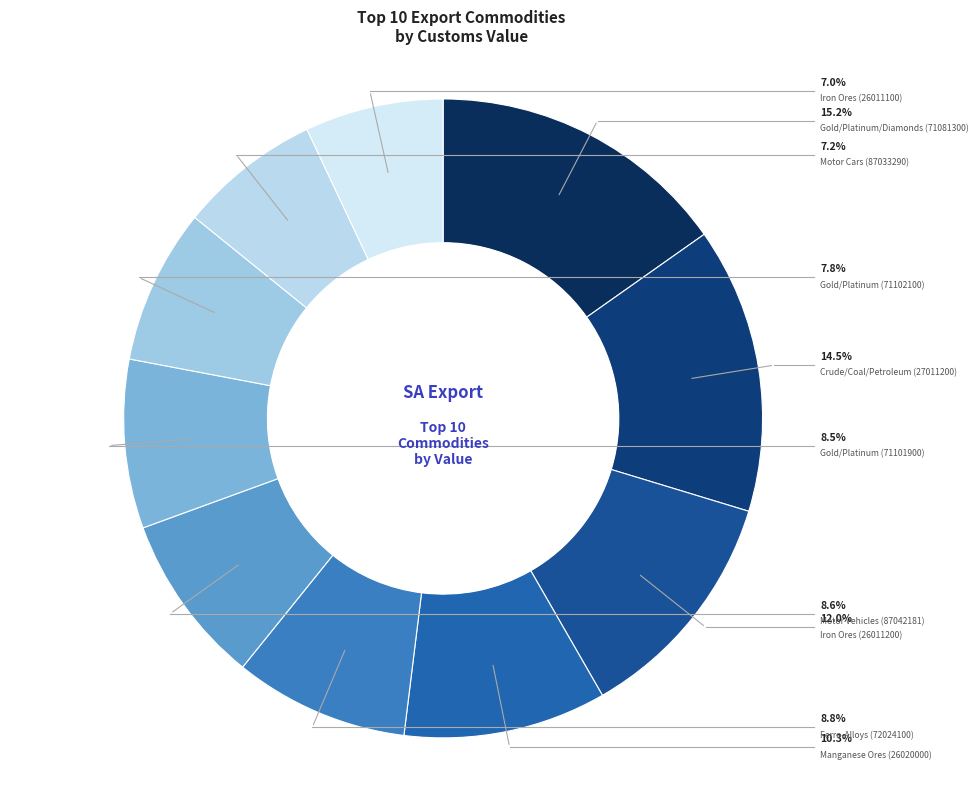

What percentage is NOT represented by Gold, Platinum, Diamonds
(71081300)?

84.8%